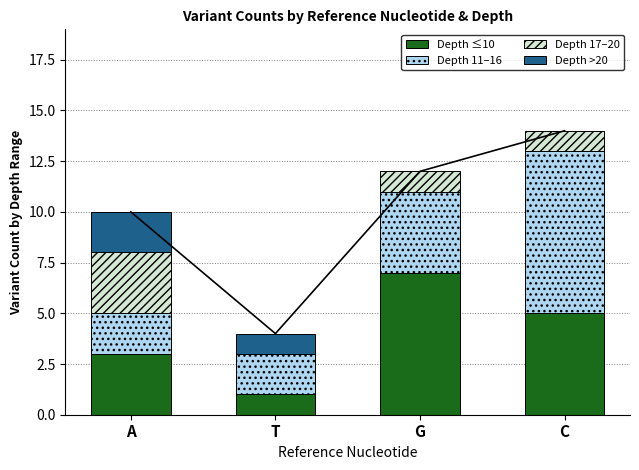

Reading left to right, list all the values displayed in this chart.

Depth ≤10: 3	1	7	5
Depth 11–16: 2	2	4	8
Depth 17–20: 3	0	1	1
Depth >20: 2	1	0	0